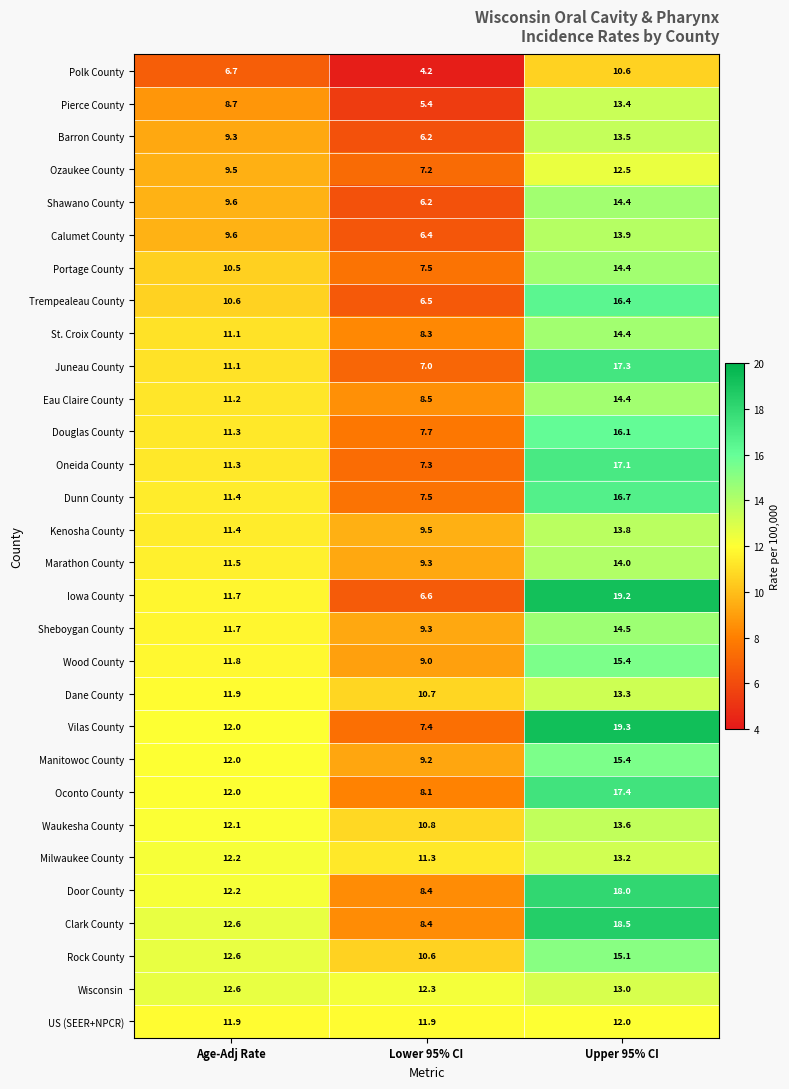

What is the difference between the Juneau County values at Upper 95% CI and Lower 95% CI?

10.3